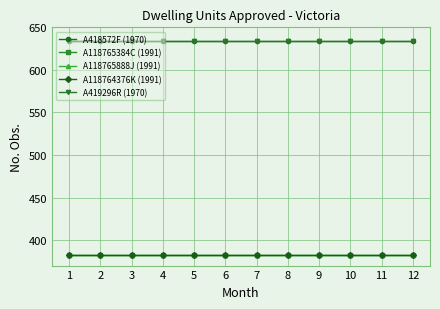

What is the value of the A118764376K (1991) point at the 4th from the left?

382